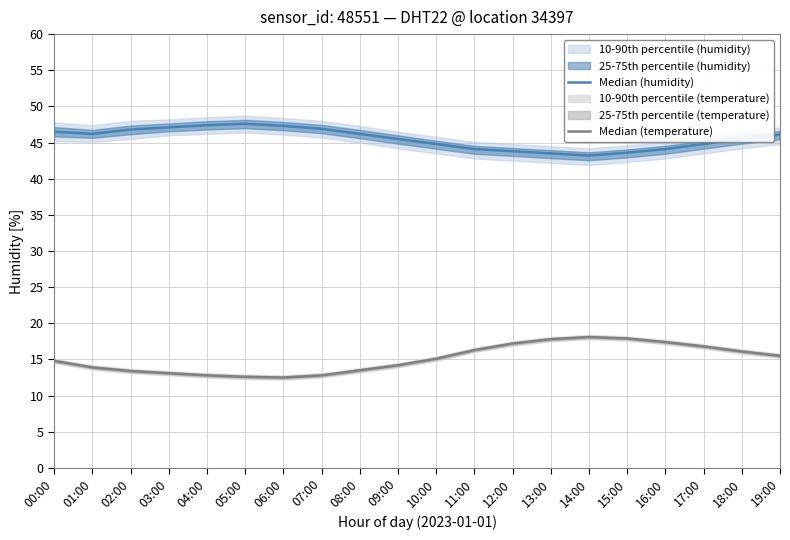

What is the minimum value shown in the chart?

12.5